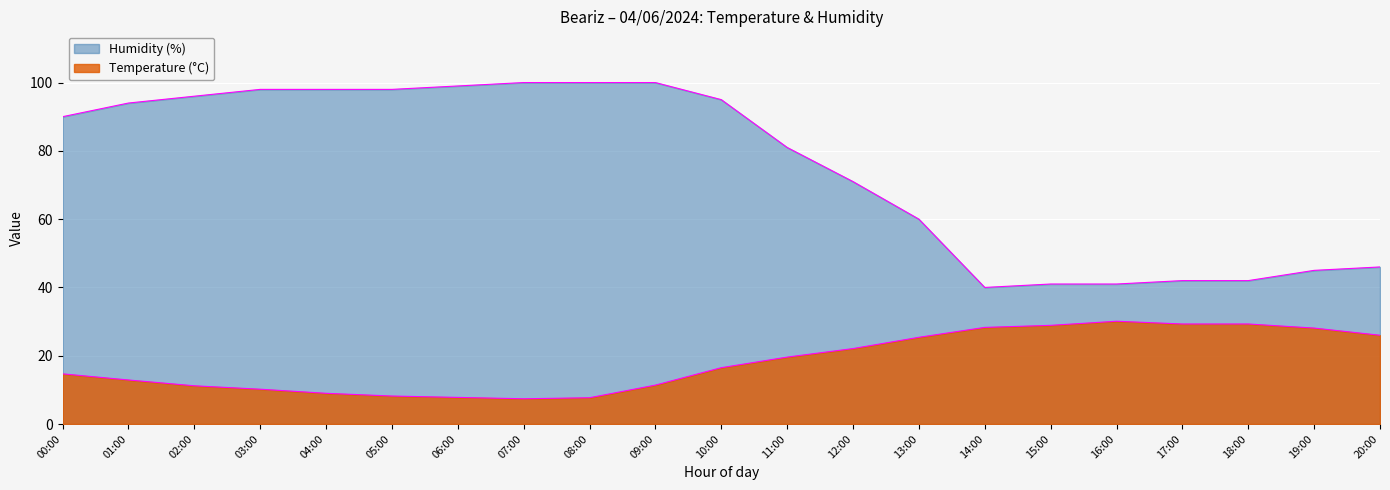

What are all the series names shown in the legend?

Temperature (°C), Humidity (%)